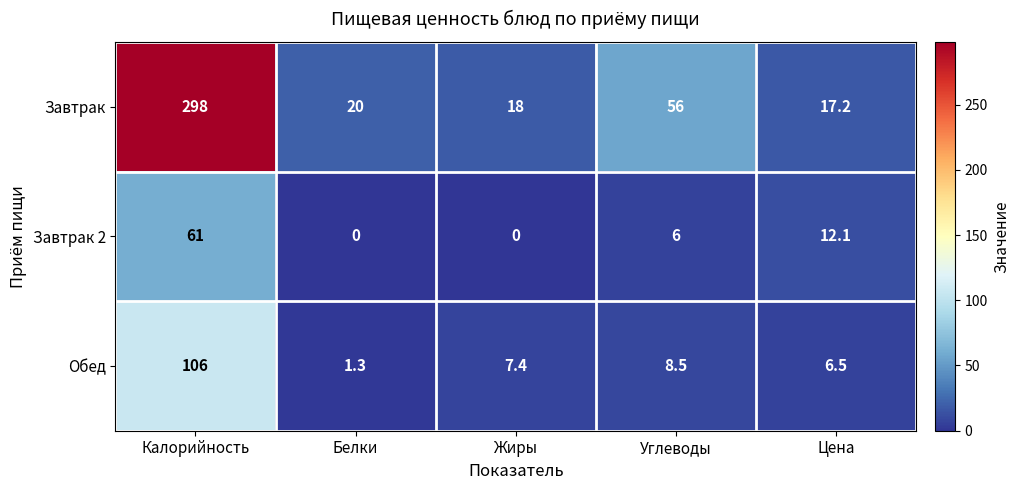

Which series changed the most between Углеводы and Цена?

Завтрак